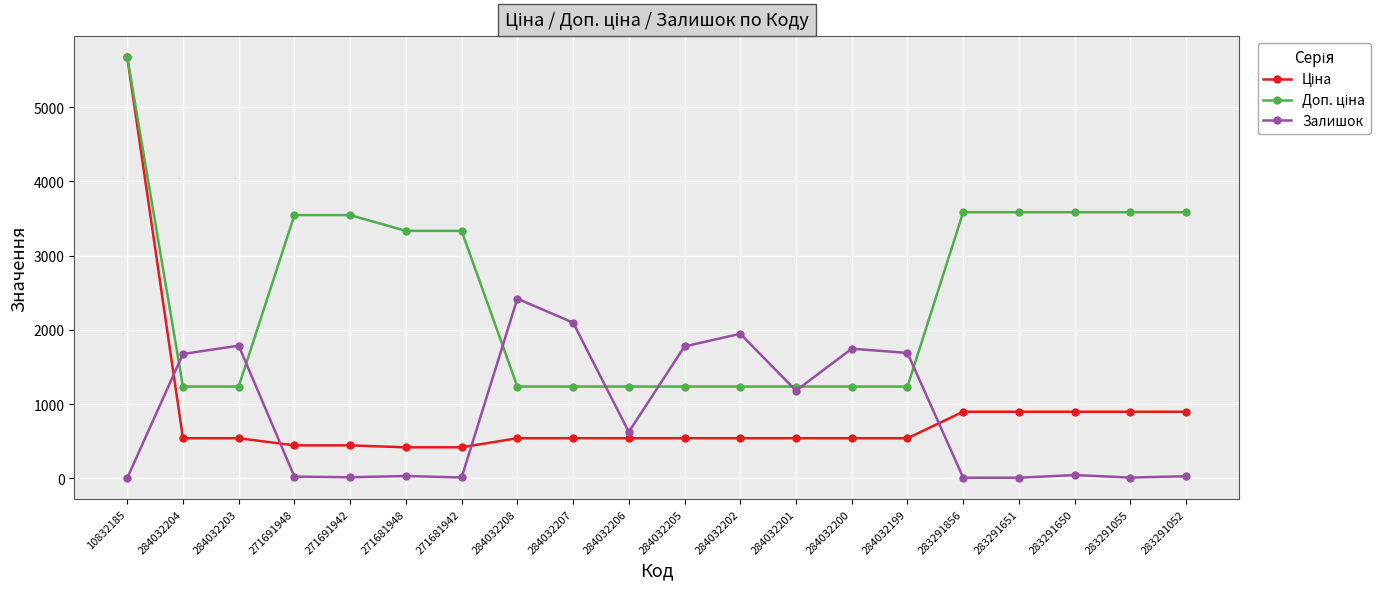

At how many categories does at least one series exceed 1432?

18